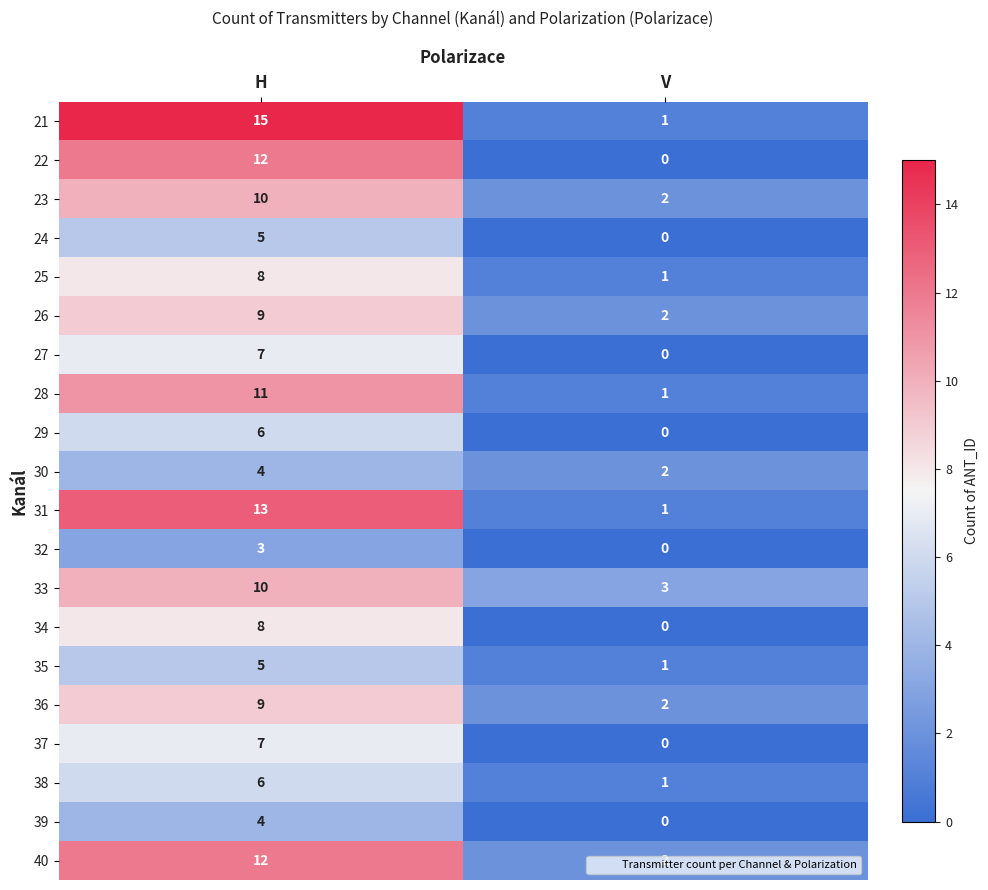

Which label corresponds to the largest value in the chart?

H